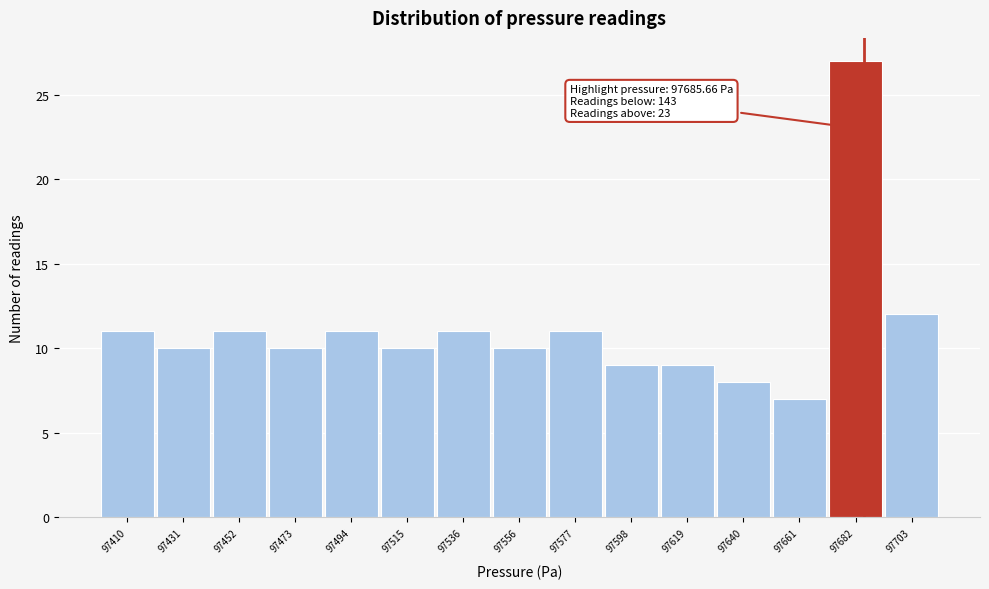

Over which range of the x-axis is the bar tallest?

97670 to 97695